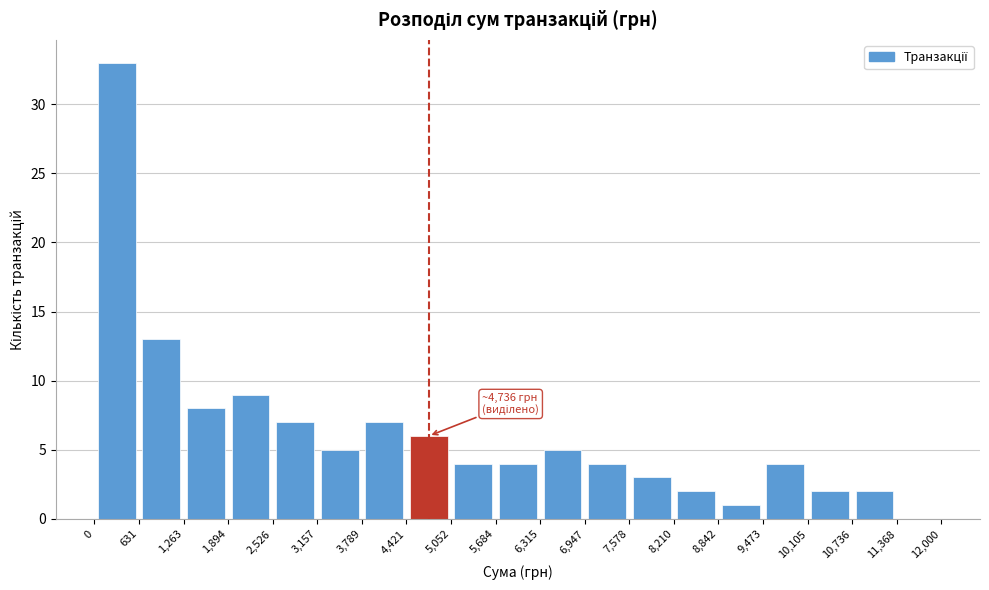

Which range on the x-axis has the tallest bar?

0 to 631